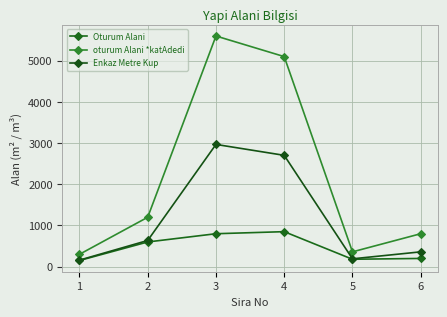

At how many categories does at least one series exceed 1100?

3